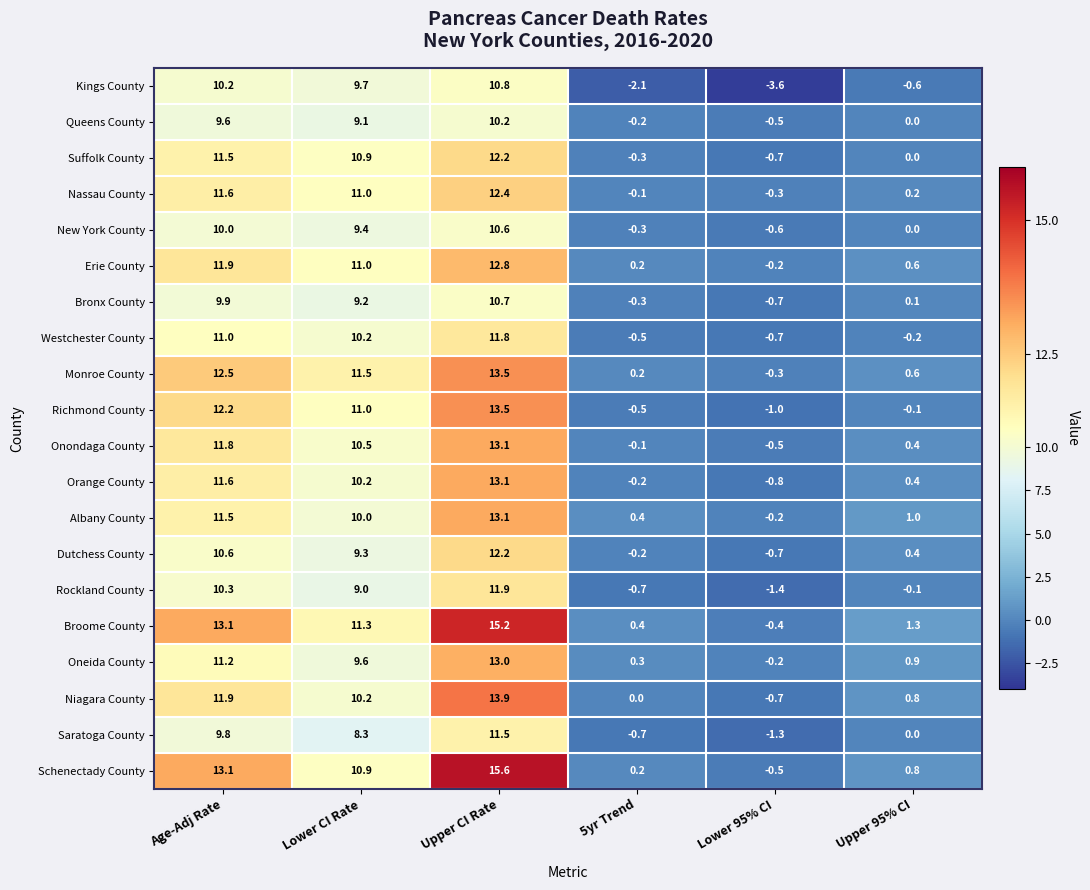

List the labels in order of Orange County value, smallest first.

Lower 95% CI, 5yr Trend, Upper 95% CI, Lower CI Rate, Age-Adj Rate, Upper CI Rate